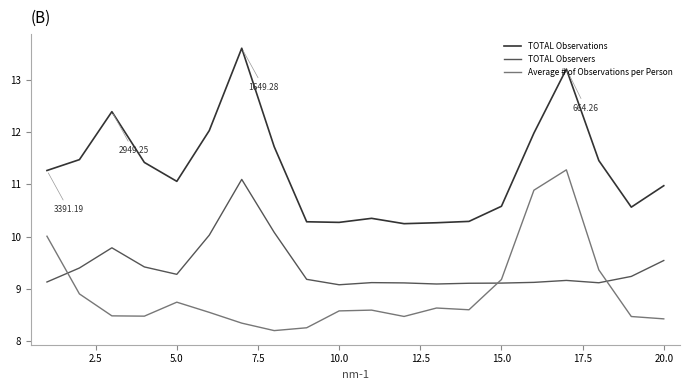

Which series has the largest total across all categories?

TOTAL Observations